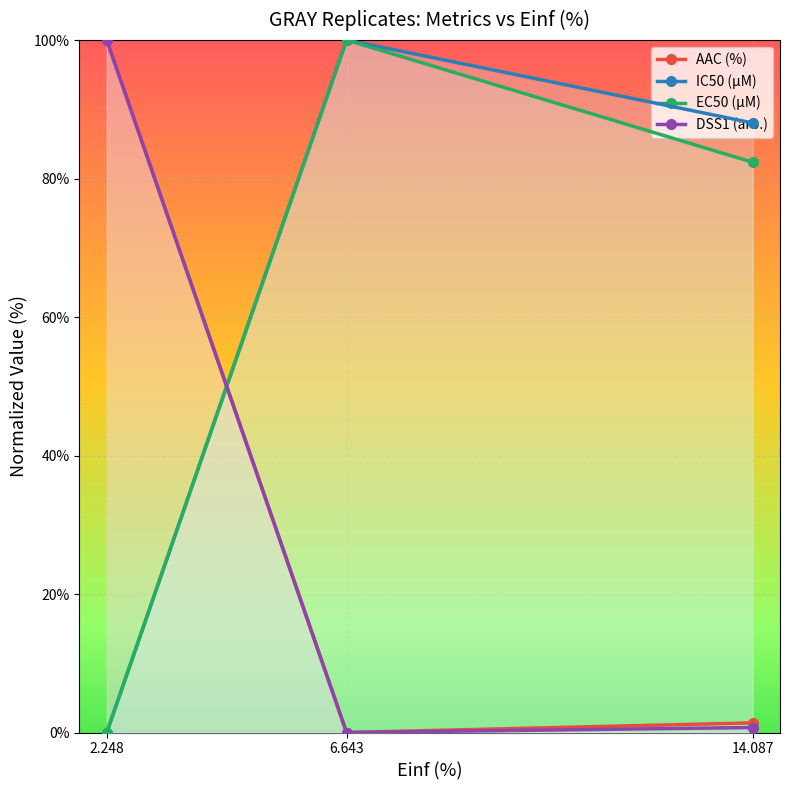

Is the value of DSS1 (arb.) at 14.087 greater than the value of AAC (%) at 6.643?

Yes